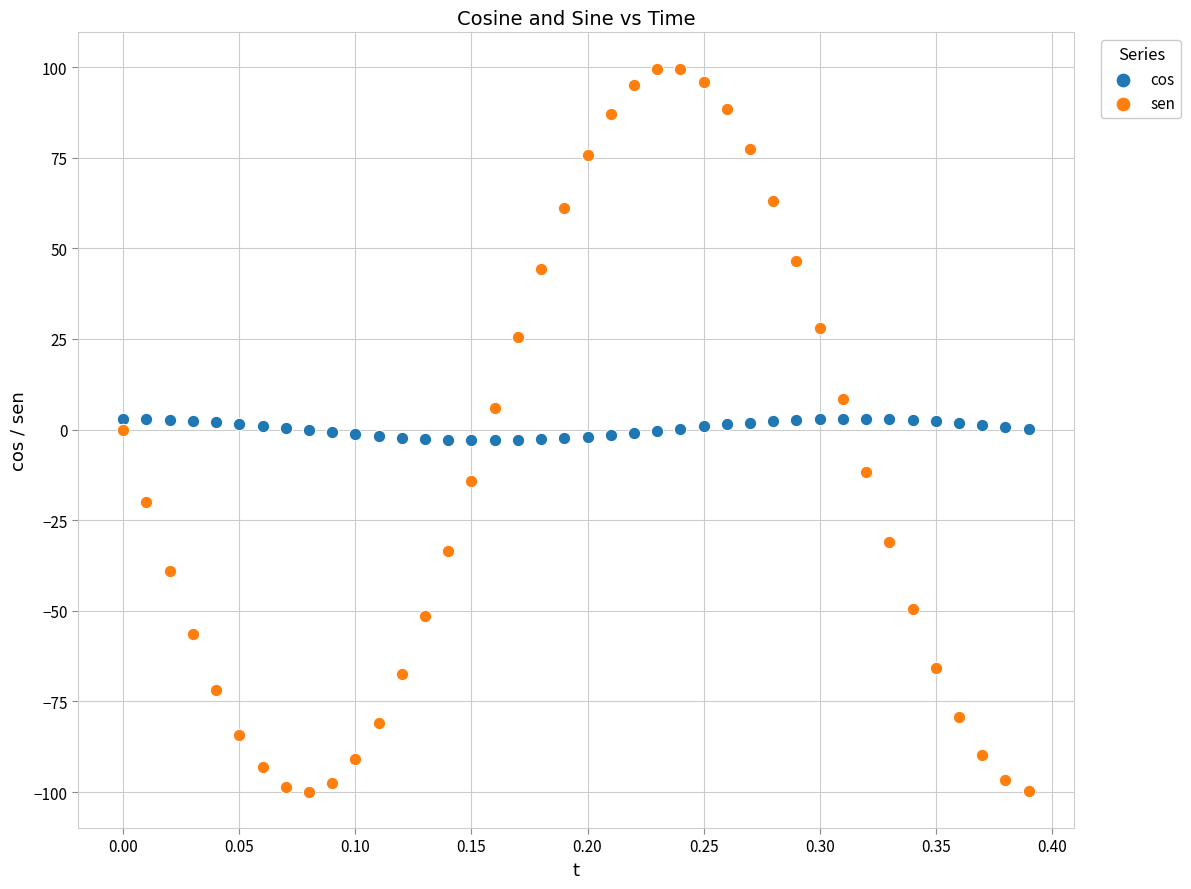

Across all data points, what is the range of X values (max minus min)?

0.4